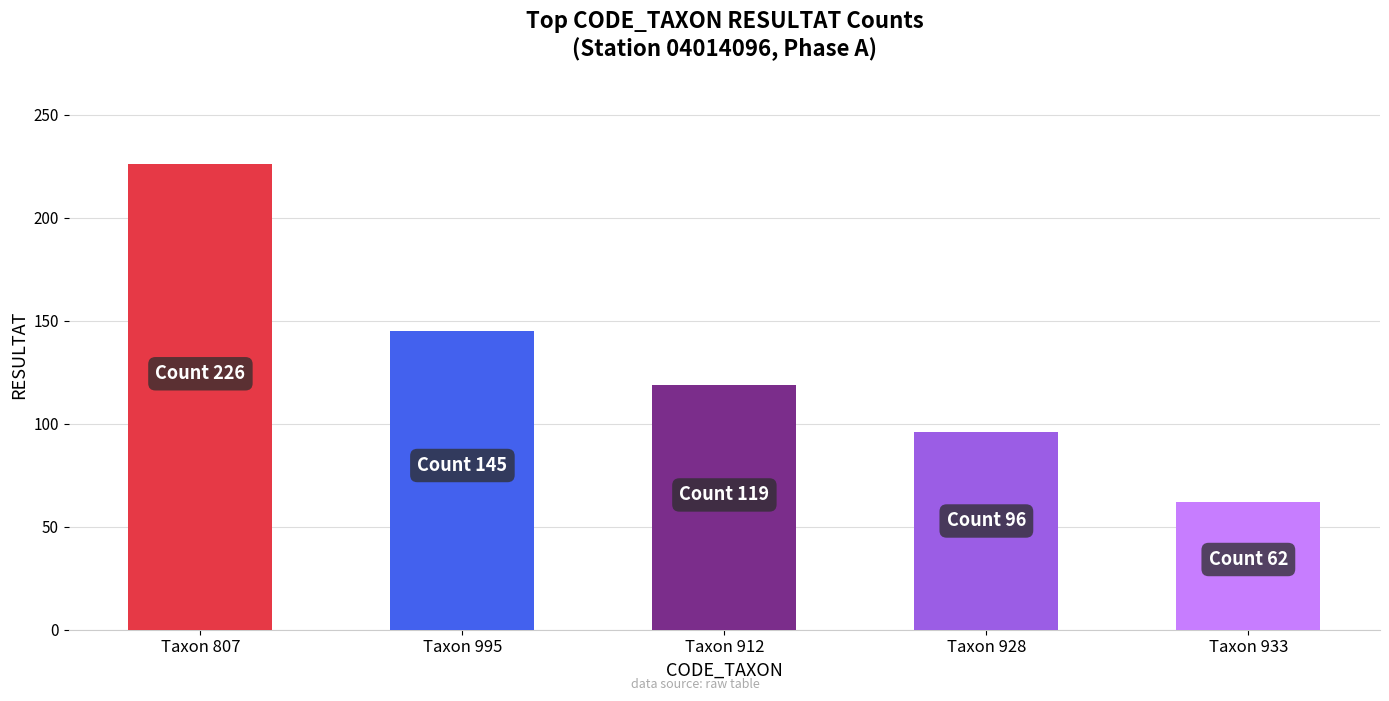

List the labels in order of value, smallest first.

Taxon 933, Taxon 928, Taxon 912, Taxon 995, Taxon 807